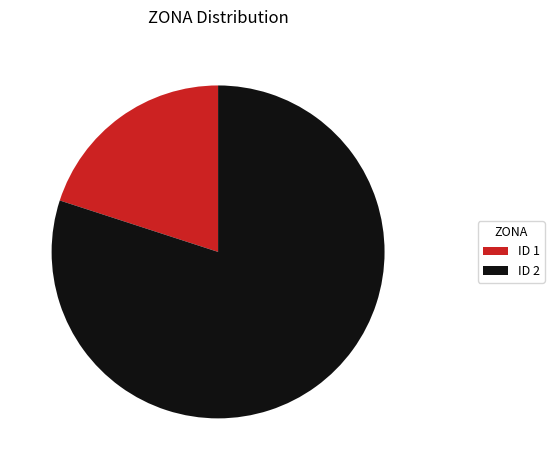

Is the sum of ID 2 and ID 1 greater than half?

Yes